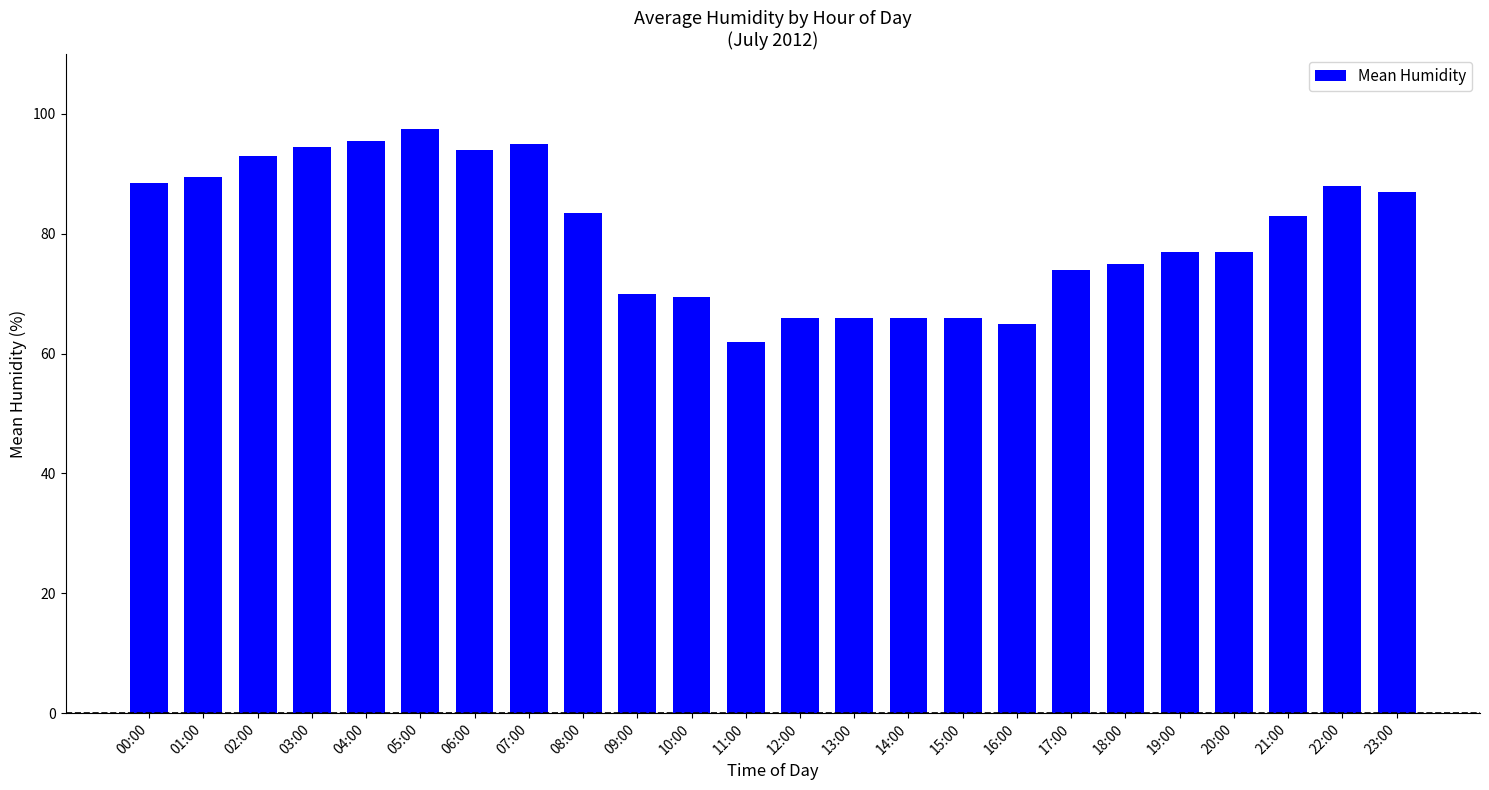

Read the value at 03:00.

94.5